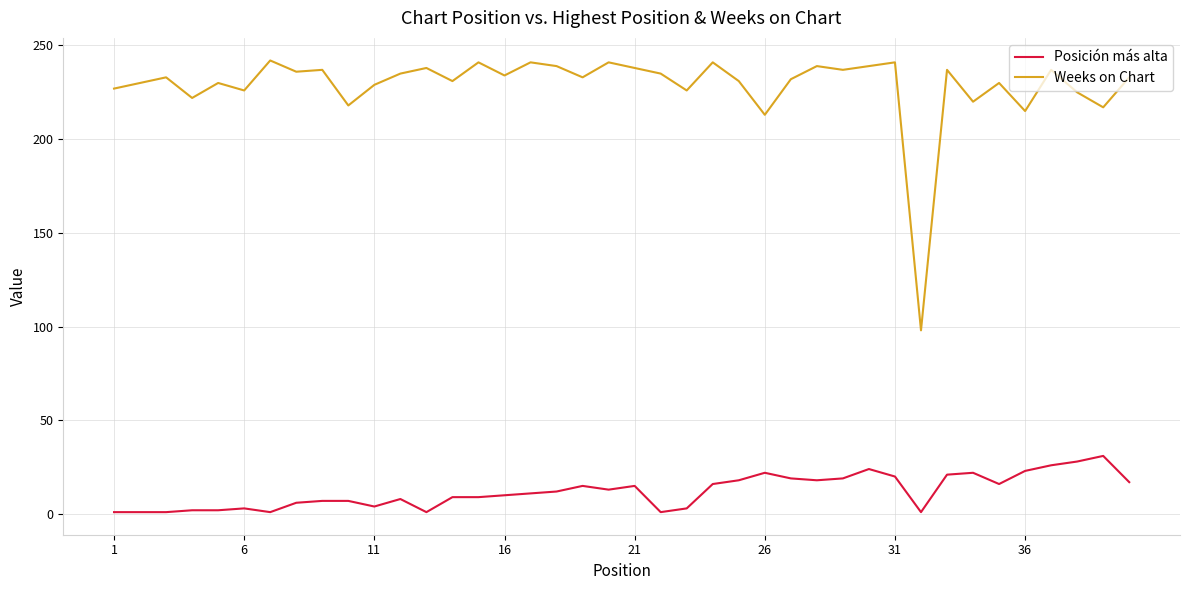

Which series has the largest total across all categories?

Weeks on Chart